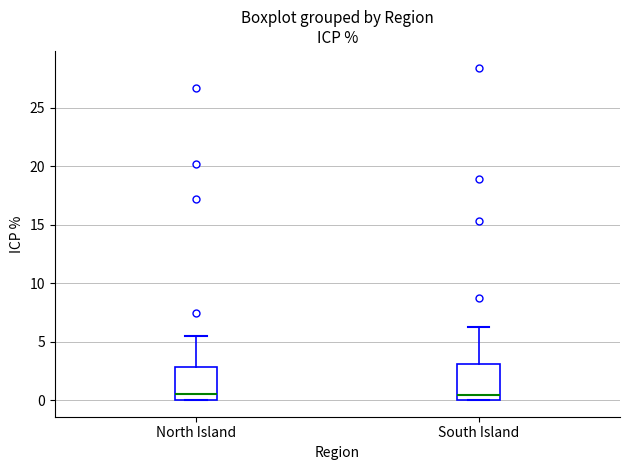

Where is the upper edge of the box for South Island on the y-axis? The values are not printed on the chart, so give them approximately, as read against the axis.

3.0